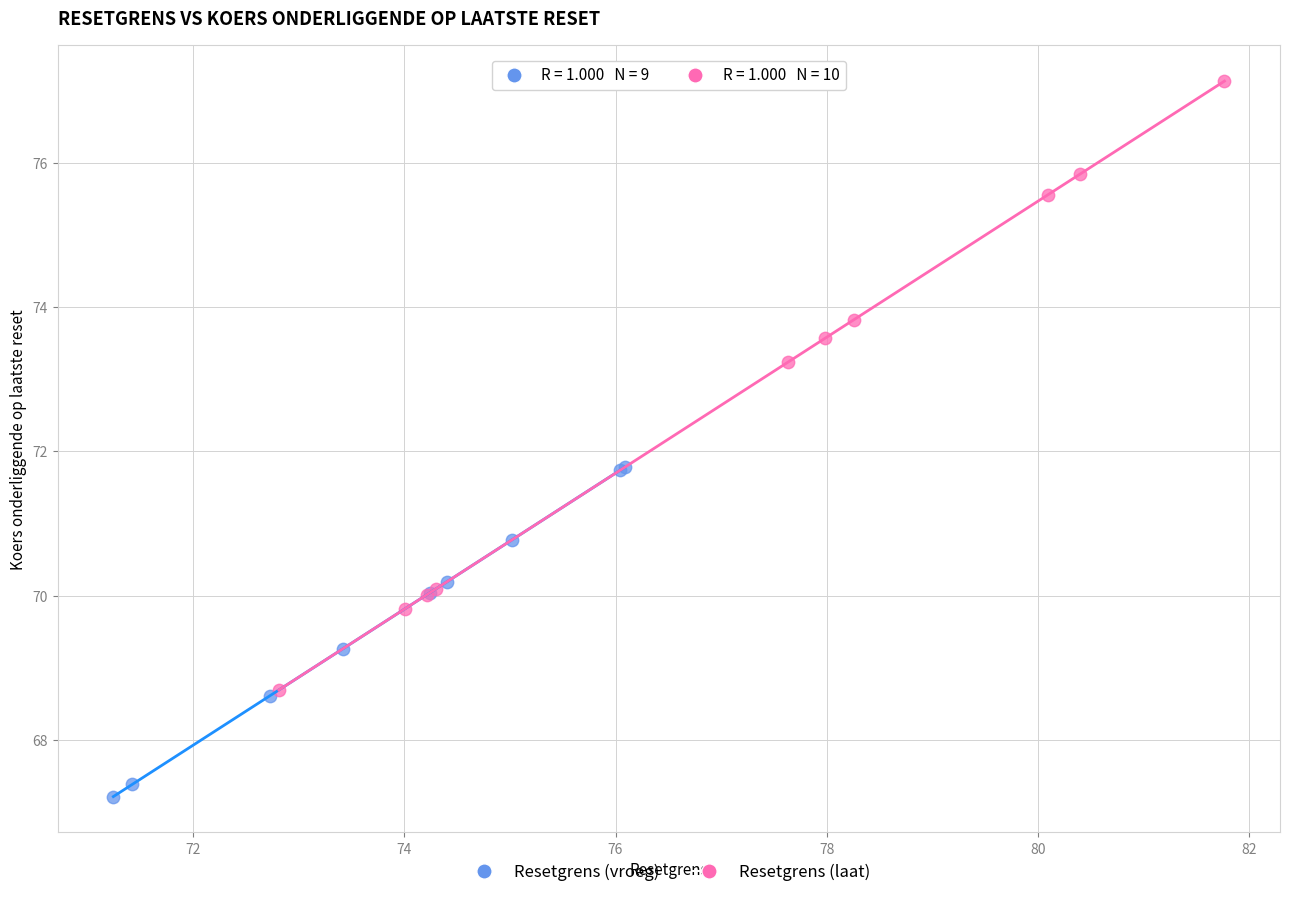

What are all the series names shown in the legend?

Resetgrens (vroeg), Resetgrens (laat)